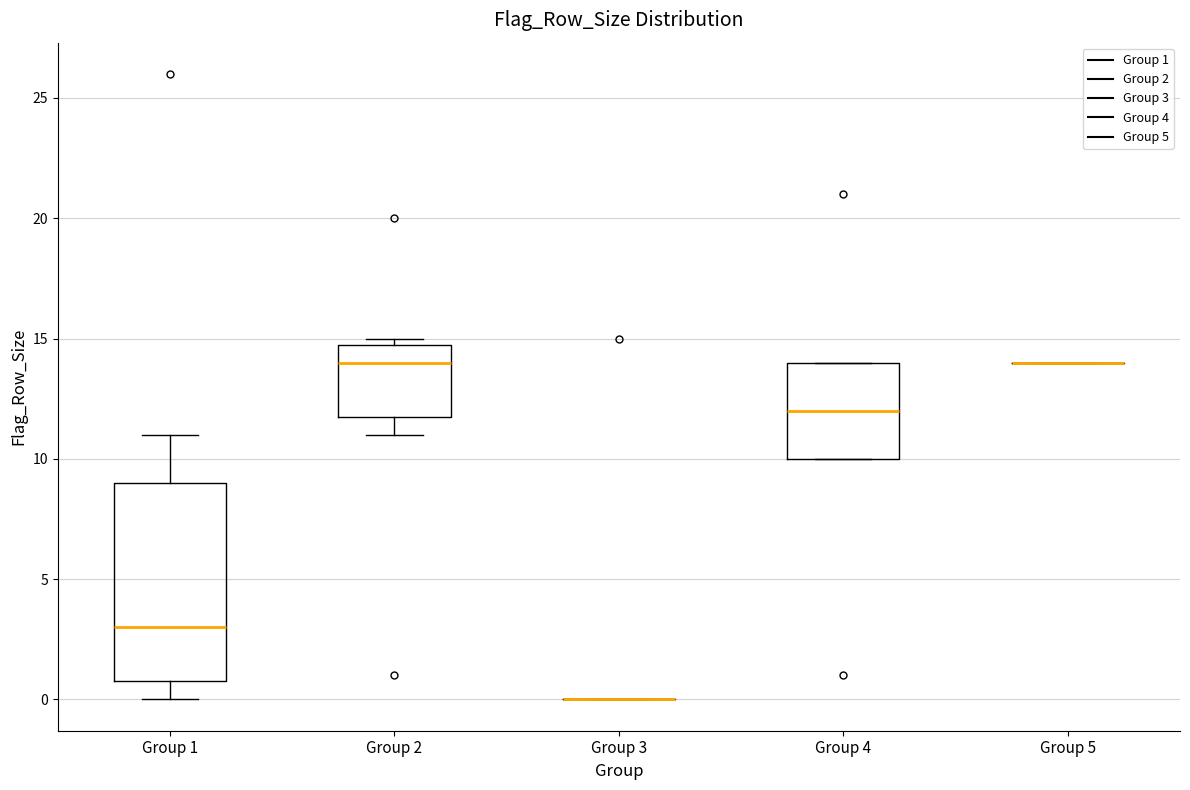

Where is the upper edge of the box for Group 1 on the y-axis? The values are not printed on the chart, so give them approximately, as read against the axis.

9